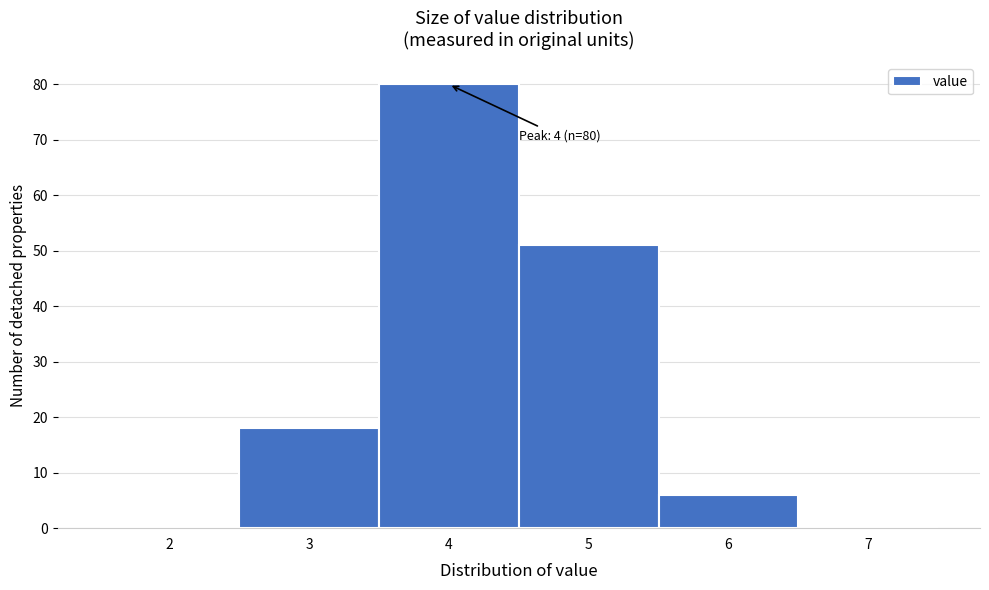

Over which range of the x-axis is the bar tallest?

3.5 to 4.5